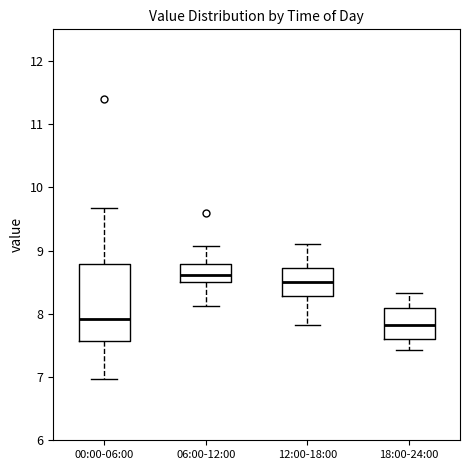

Which box has the highest median line?

06:00-12:00